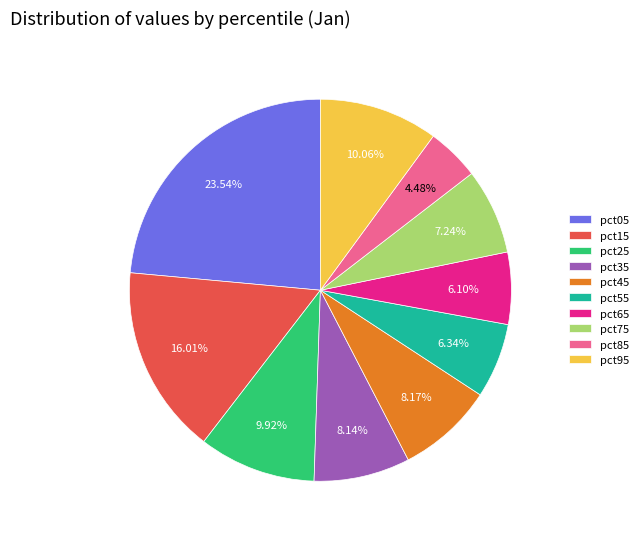

Between pct45 and pct25, which is larger?

pct25